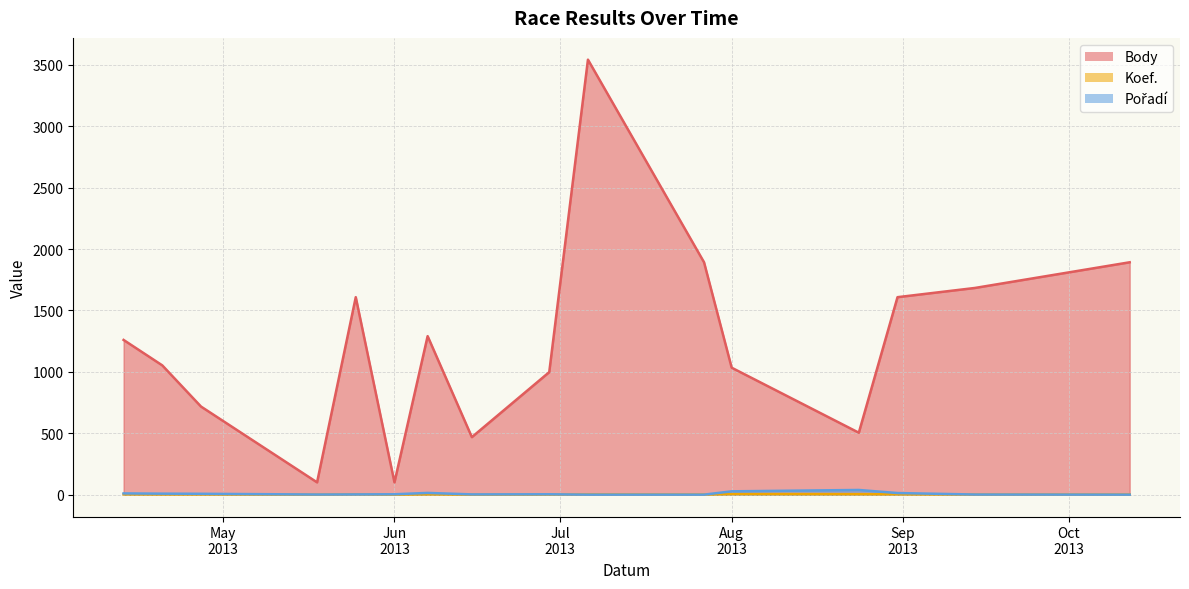

True or false: Pořadí has a value of 1 at 2013-09-14.

False